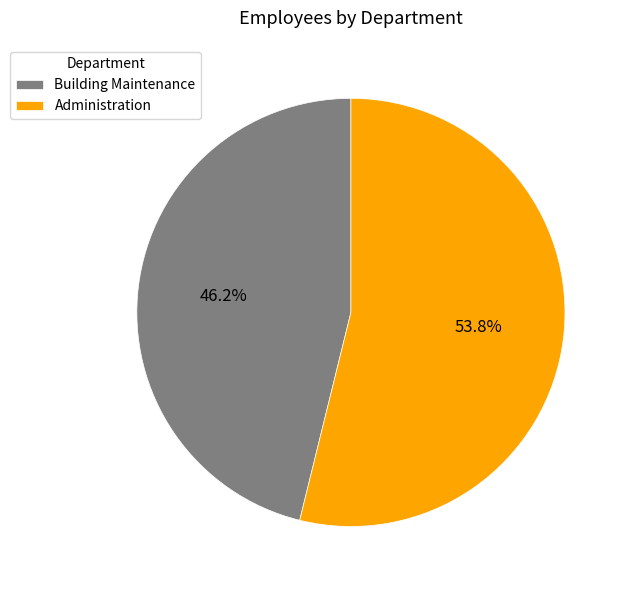

The Building Maintenance slice represents 46% of the pie. True or false?

True